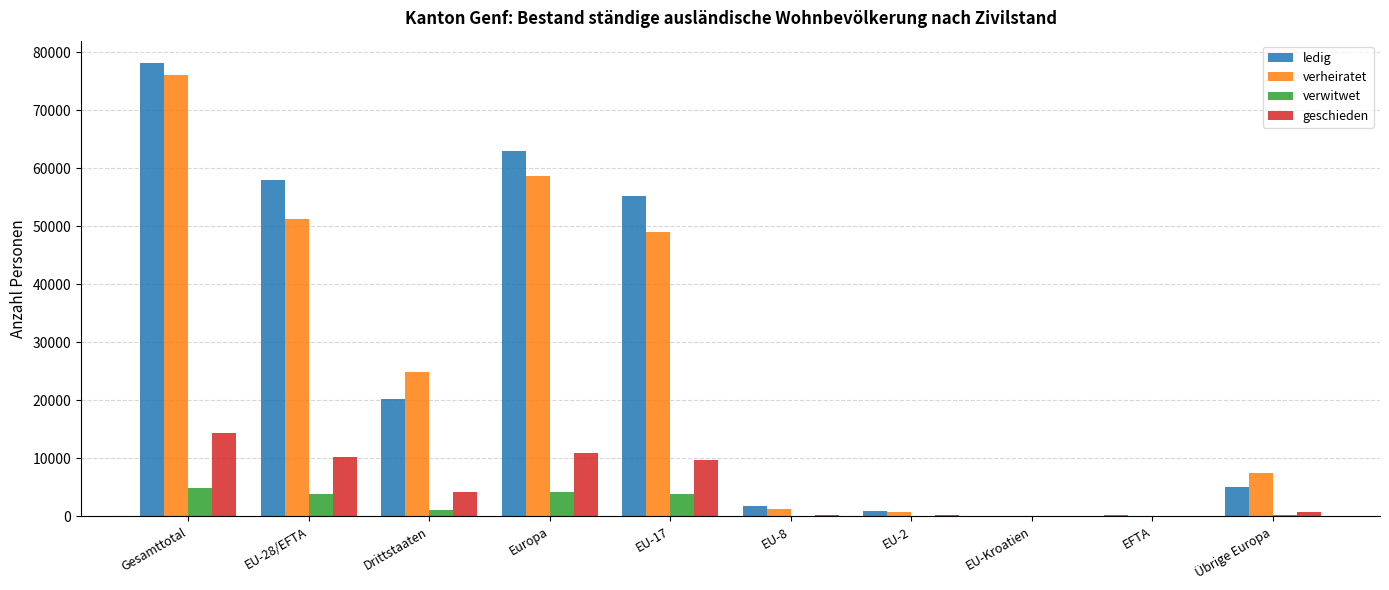

What is the spread (max minus min) of values at EU-Kroatien?

109